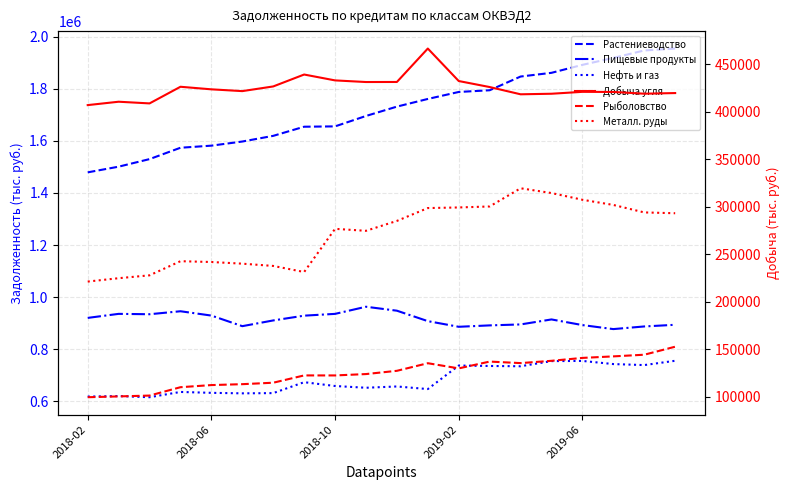

Reading left to right, list all the values displayed in this chart.

Растениеводство: 1478977	1500769	1529799	1573361	1581387	1597226	1618981	1654029	1655324	1695228	1731136	1760536	1787331	1793886	1846527	1860756	1891324	1917947	1946582	1953896
Пищевые продукты: 920688	936154	934729	946175	929576	888971	910939	929280	936115	963454	948313	908260	886587	891948	895614	914777	893130	877737	887859	894236
Нефть и газ: 618897	620777	616388	636645	633196	631291	632162	674066	659421	652719	657652	647686	737943	736269	735146	754924	755661	743578	739670	756215
Добыча угля: 407110	410669	408898	426437	423731	421848	426775	439333	433146	431434	431490	466716	432479	426144	418496	419086	421091	420961	419132	419799
Рыболовство: 99244	100106	100985	109803	112046	113001	114534	122226	122204	123651	127081	135089	129636	136811	135210	137624	140681	142290	144038	152477
Металл. руды: 221138	224675	227713	242601	241746	239996	237609	231206	276711	274625	285066	298599	299240	300282	319460	314429	307356	301896	294007	293143